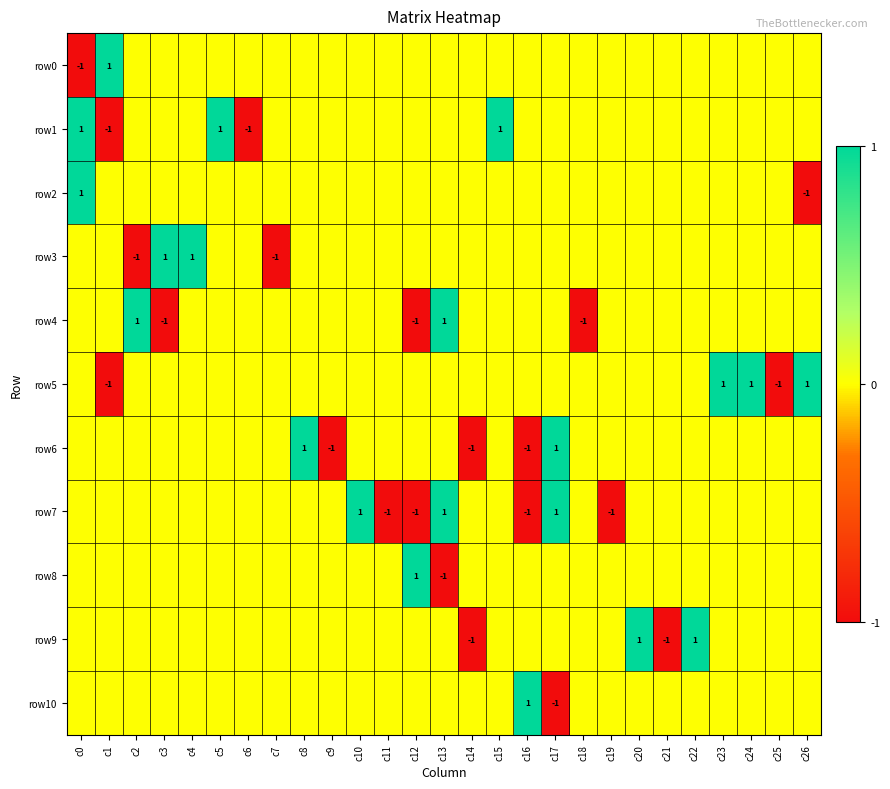

The row4 series shows -1 at c12. True or false?

True